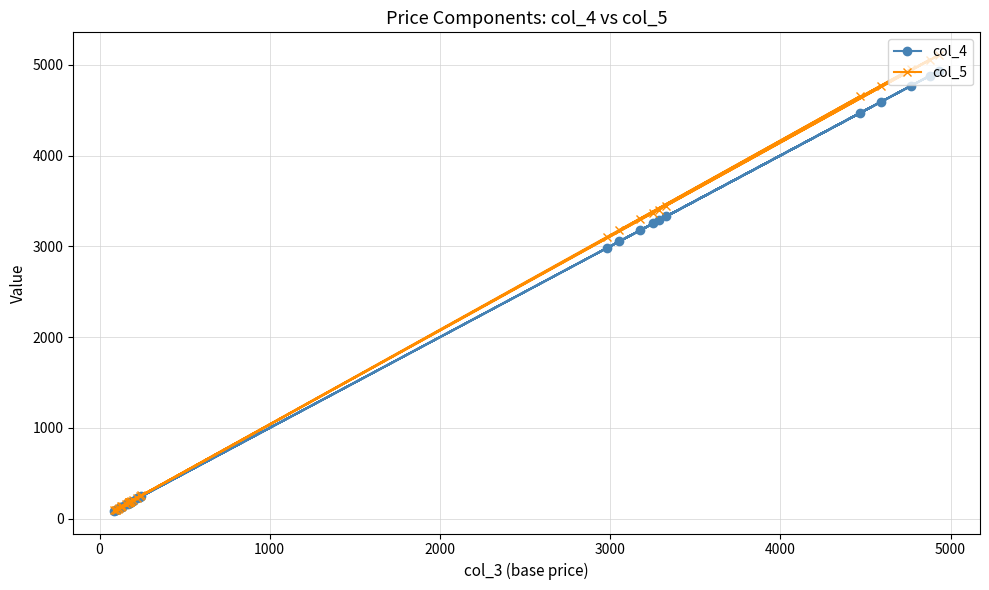

How many interior local peaks does the col_4 series have?

9